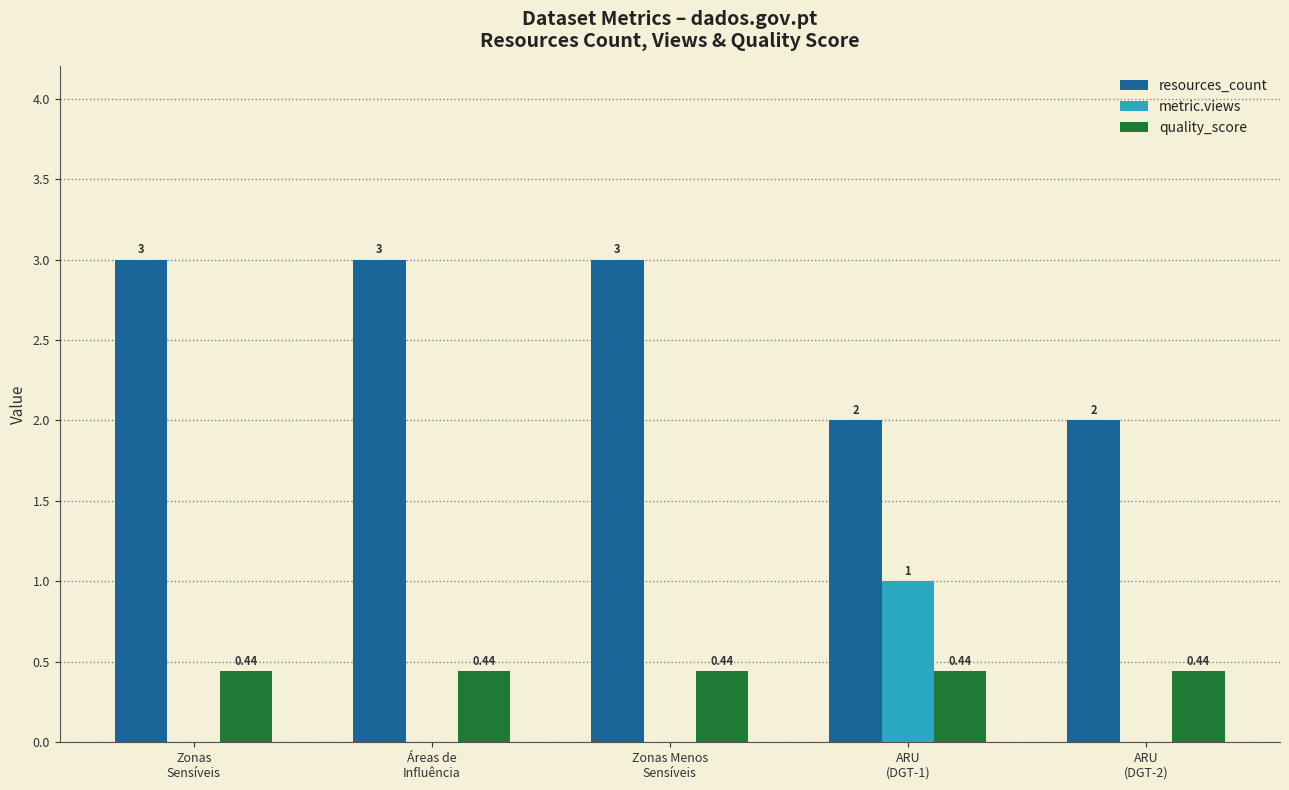

How many series are shown in this chart?

3